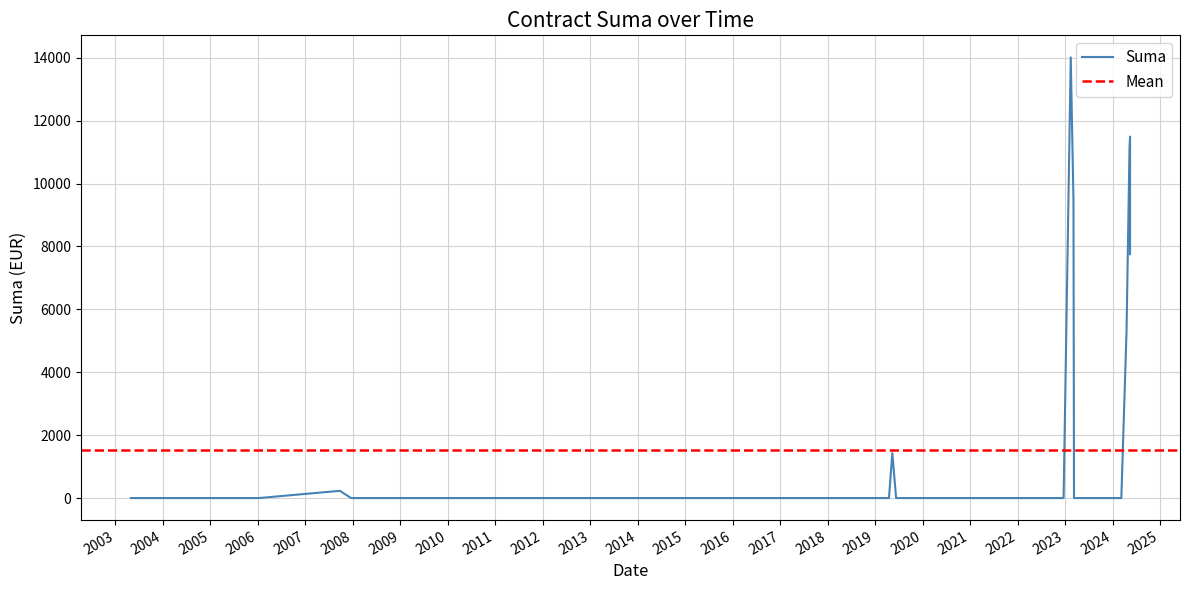

Which label corresponds to the largest value in the chart?

2023-02-13